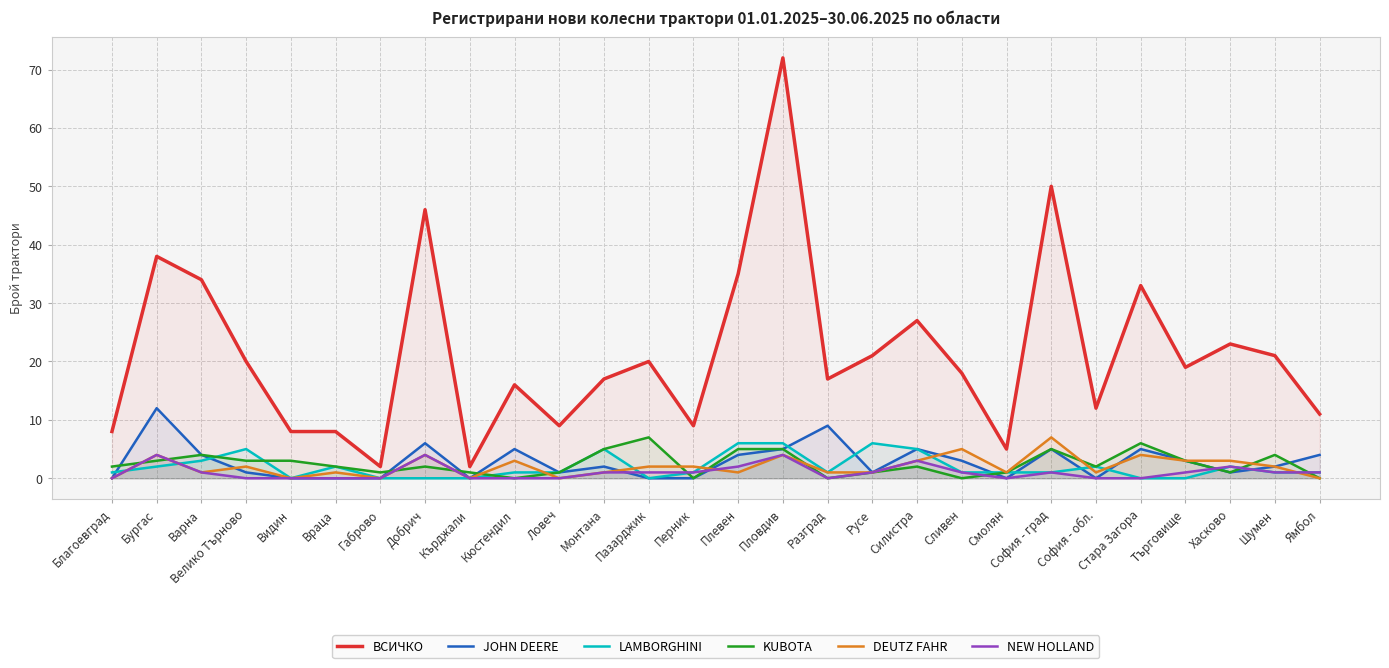

At which category does ВСИЧКО reach its first local peak?

Бургас